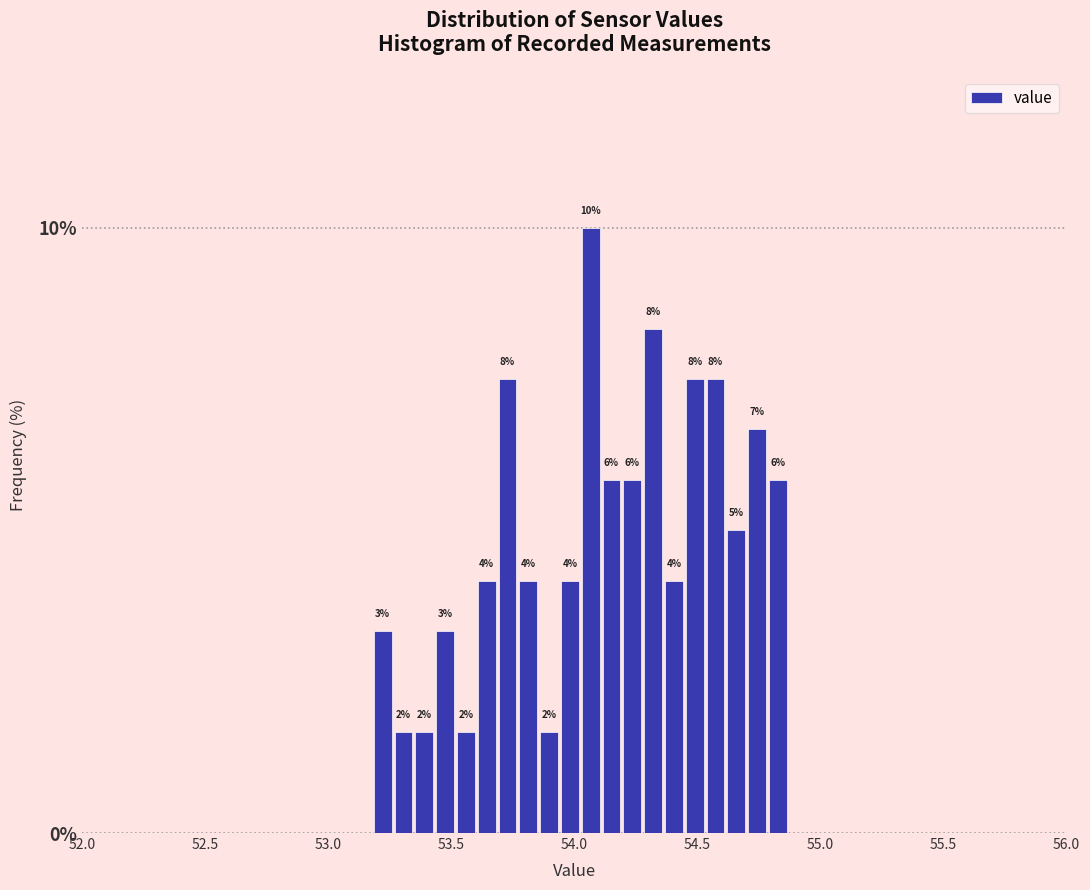

Read against the x-axis, roughly where is the centre of the tallest bar?

54.05